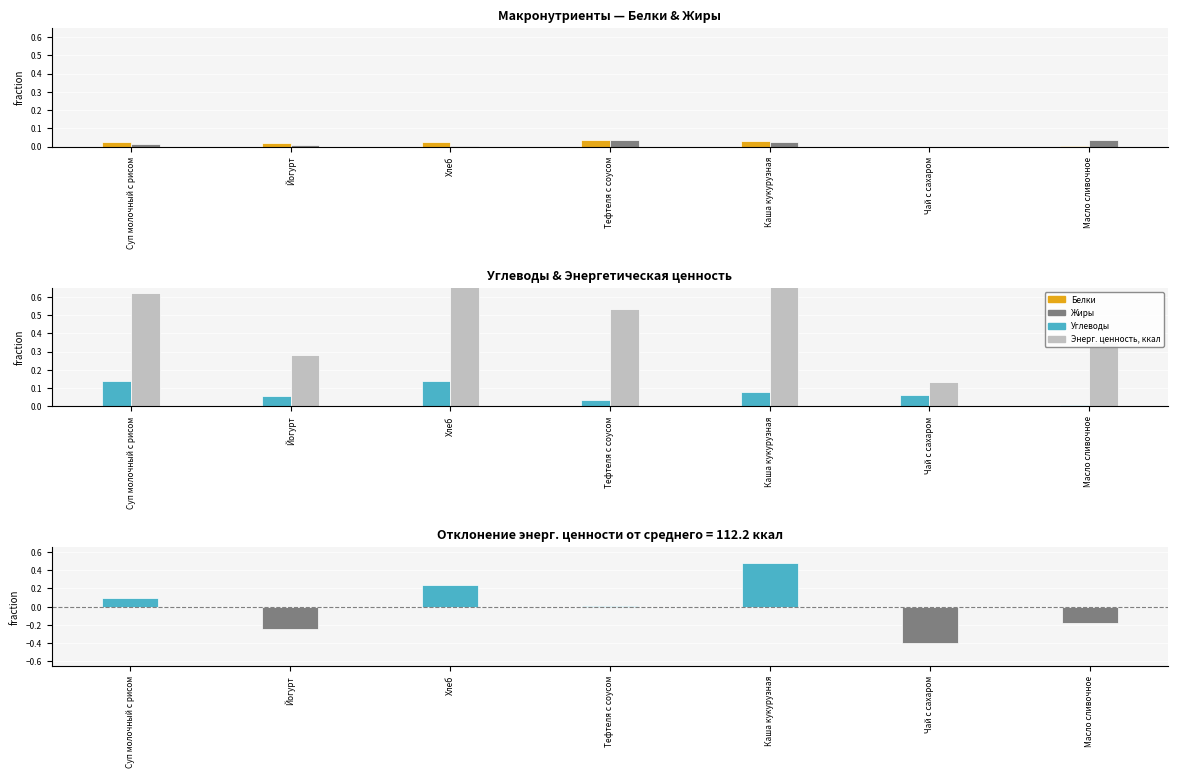

What is the label of the 5th bar from the right?

Хлеб